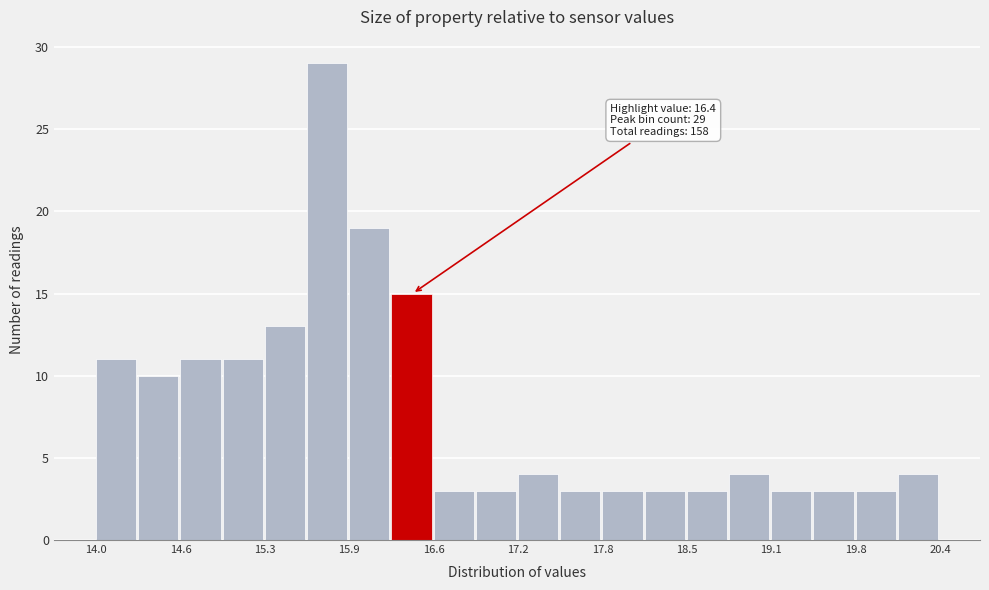

Read against the x-axis, roughly where is the centre of the tallest bar?

15.8